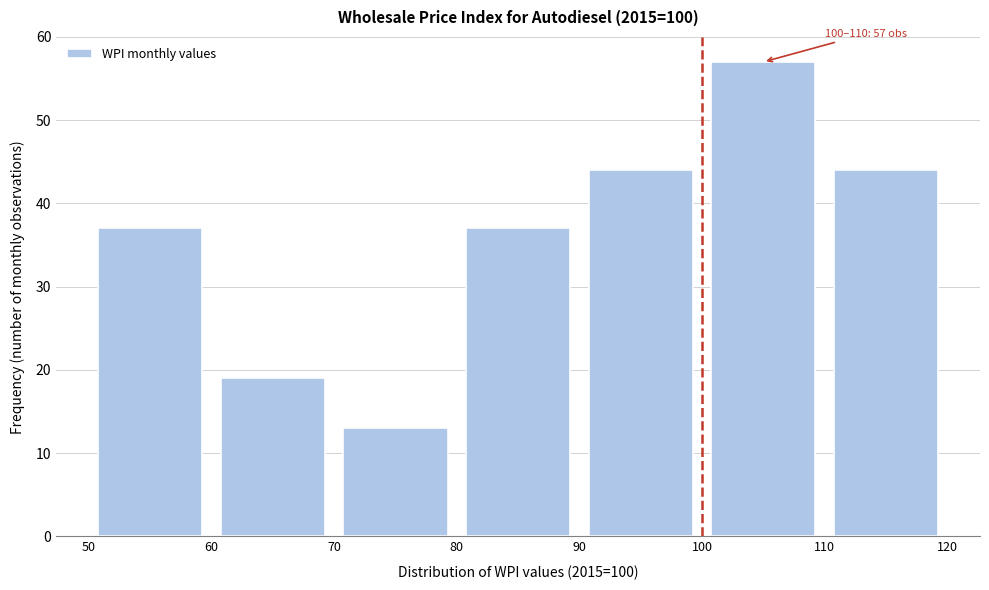

Which range on the x-axis has the tallest bar?

100 to 110